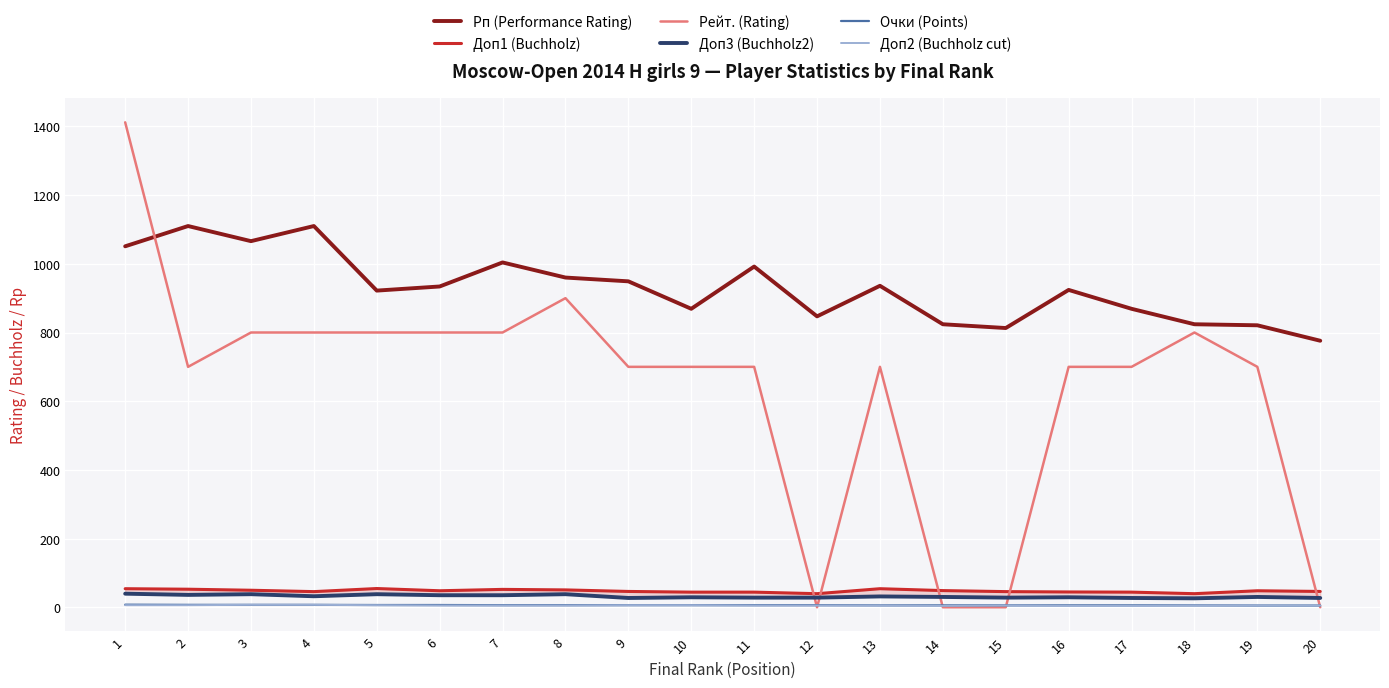

Reading left to right, list all the values displayed in this chart.

Рп (Performance Rating): 1051.0	1110.0	1066.0	1110.0	922.0	934.0	1004.0	960.0	949.0	869.0	992.0	847.0	936.0	824.0	813.0	924.0	869.0	824.0	821.0	776.0
Доп1 (Buchholz): 54.0	52.5	49.5	45.5	54.5	48.0	52.0	50.5	46.0	44.0	44.0	39.5	54.0	48.5	45.5	44.5	44.0	39.5	48.0	46.0
Рейт. (Rating): 1412.0	700.0	800.0	800.0	800.0	800.0	800.0	900.0	700.0	700.0	700.0	0.0	700.0	0.0	0.0	700.0	700.0	800.0	700.0	0.0
Доп3 (Buchholz2): 39.5	36.0	38.0	32.0	38.0	35.0	35.0	38.0	27.0	29.0	28.0	28.0	31.5	30.0	28.0	29.0	27.0	26.0	30.0	27.0
Очки (Points): 7.5	7.0	7.0	7.0	6.5	6.5	6.0	6.0	6.0	6.0	6.0	6.0	5.5	5.5	5.5	5.5	5.5	5.5	5.0	5.0
Доп2 (Buchholz cut): 6.0	6.0	7.0	7.0	6.0	5.0	5.0	5.0	6.0	6.0	5.0	5.0	5.0	4.0	5.0	4.0	4.0	5.0	5.0	5.0